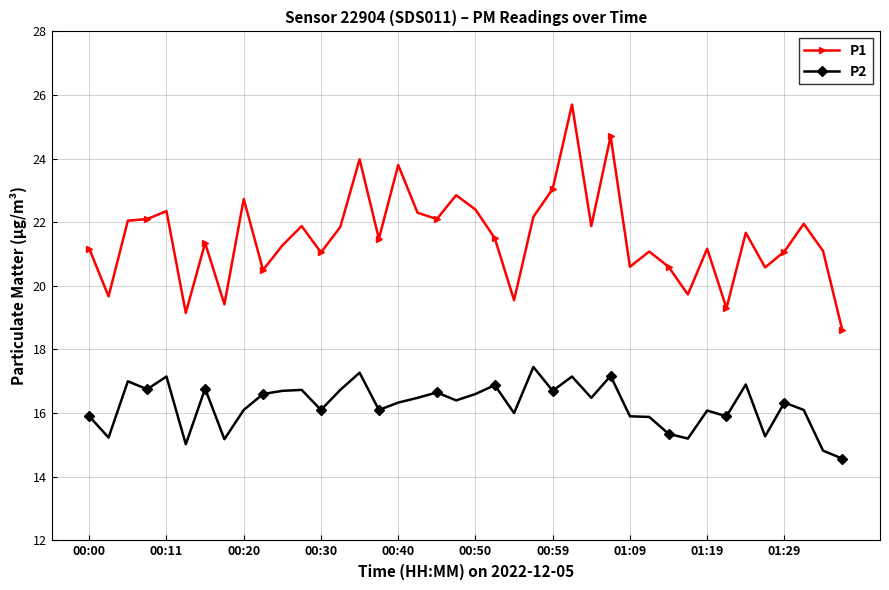

What is the value of the P1 point at the 40th from the left?

18.6